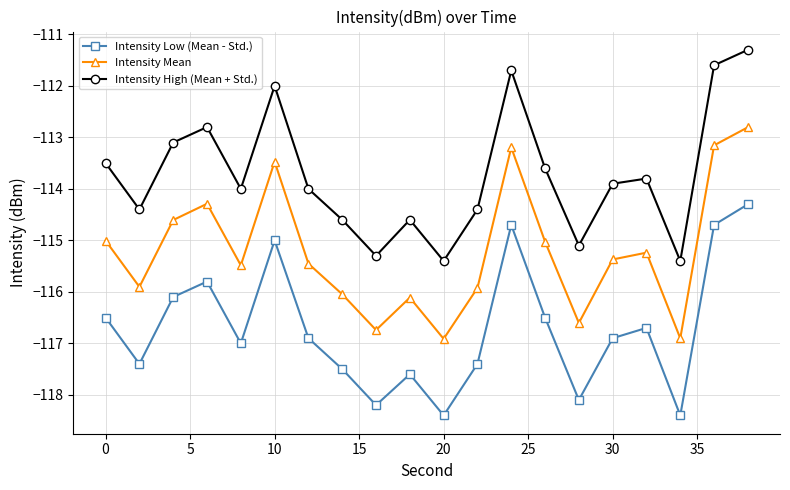

True or false: Intensity Low (Mean - Std.) and Intensity High (Mean + Std.) intersect in this chart.

False